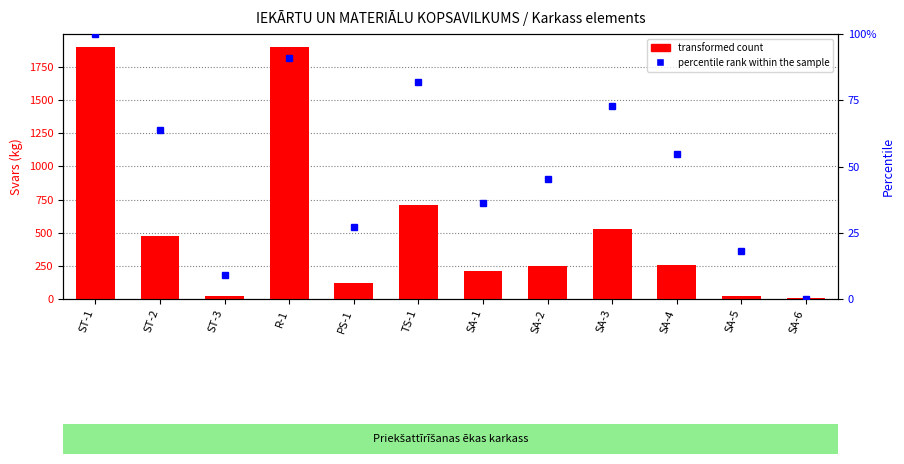

What is the difference between the values at TS-1 and SA-3?

182.6